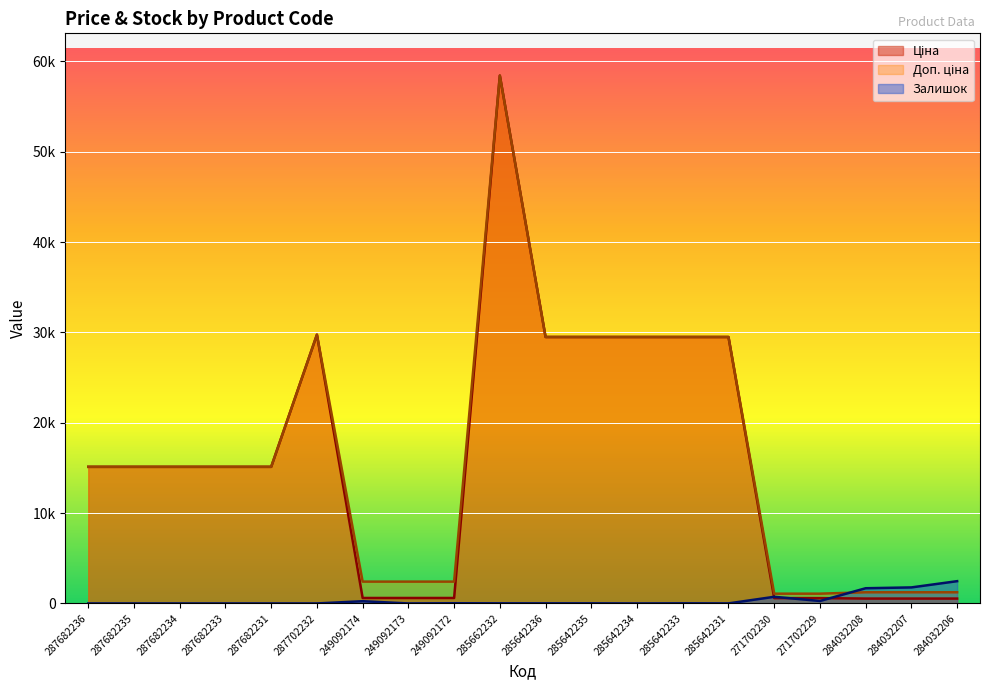

Where is Ціна nearest to the value 29482?

285642236